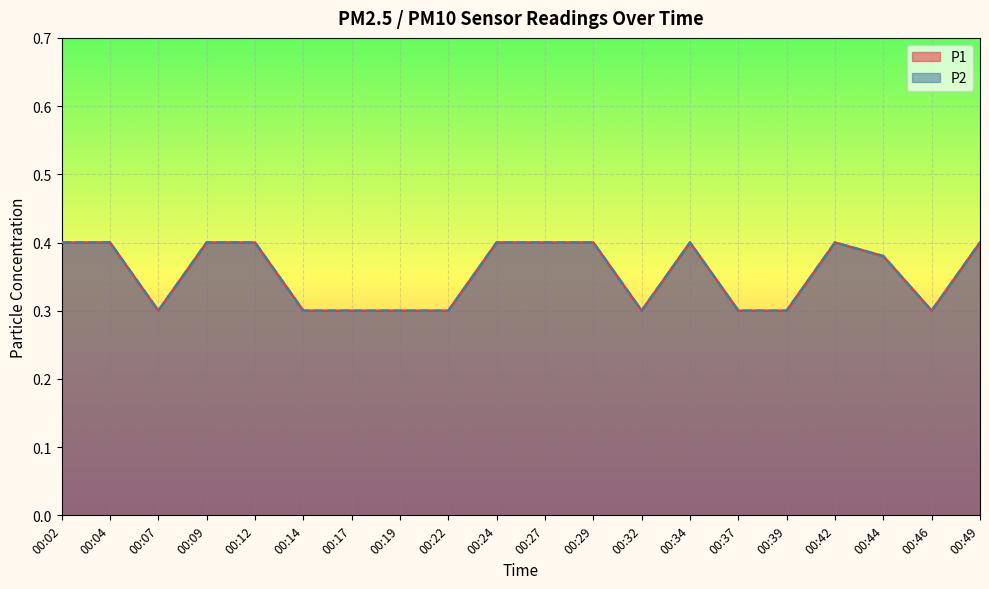

What is the difference between the maximum and minimum values in the P2 series?

0.1